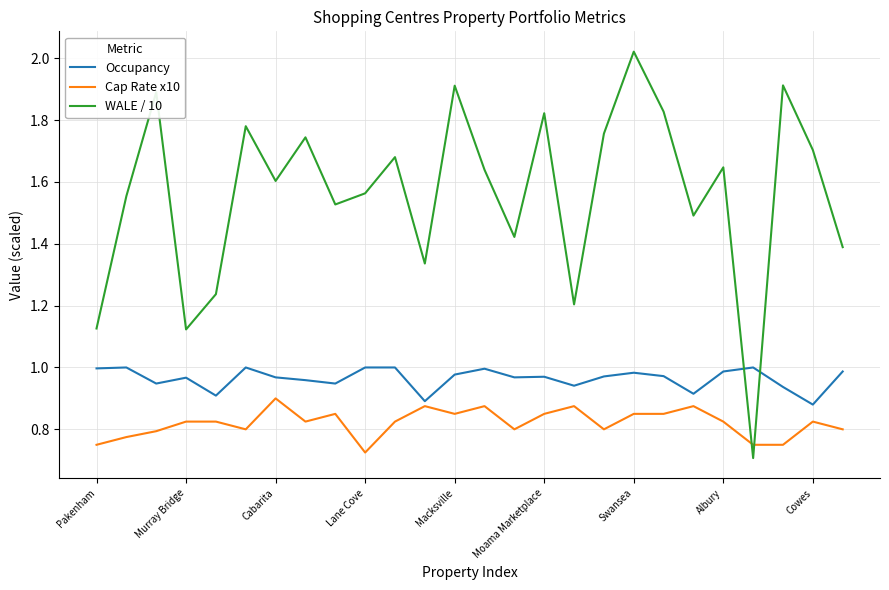

Does the chart have visible grid lines?

Yes